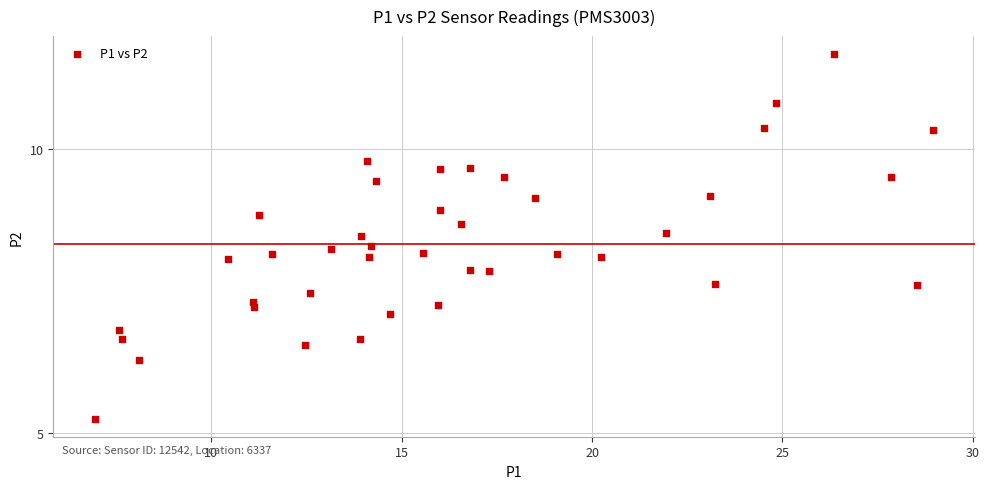

What is the range of X values (max minus min)?

22.0